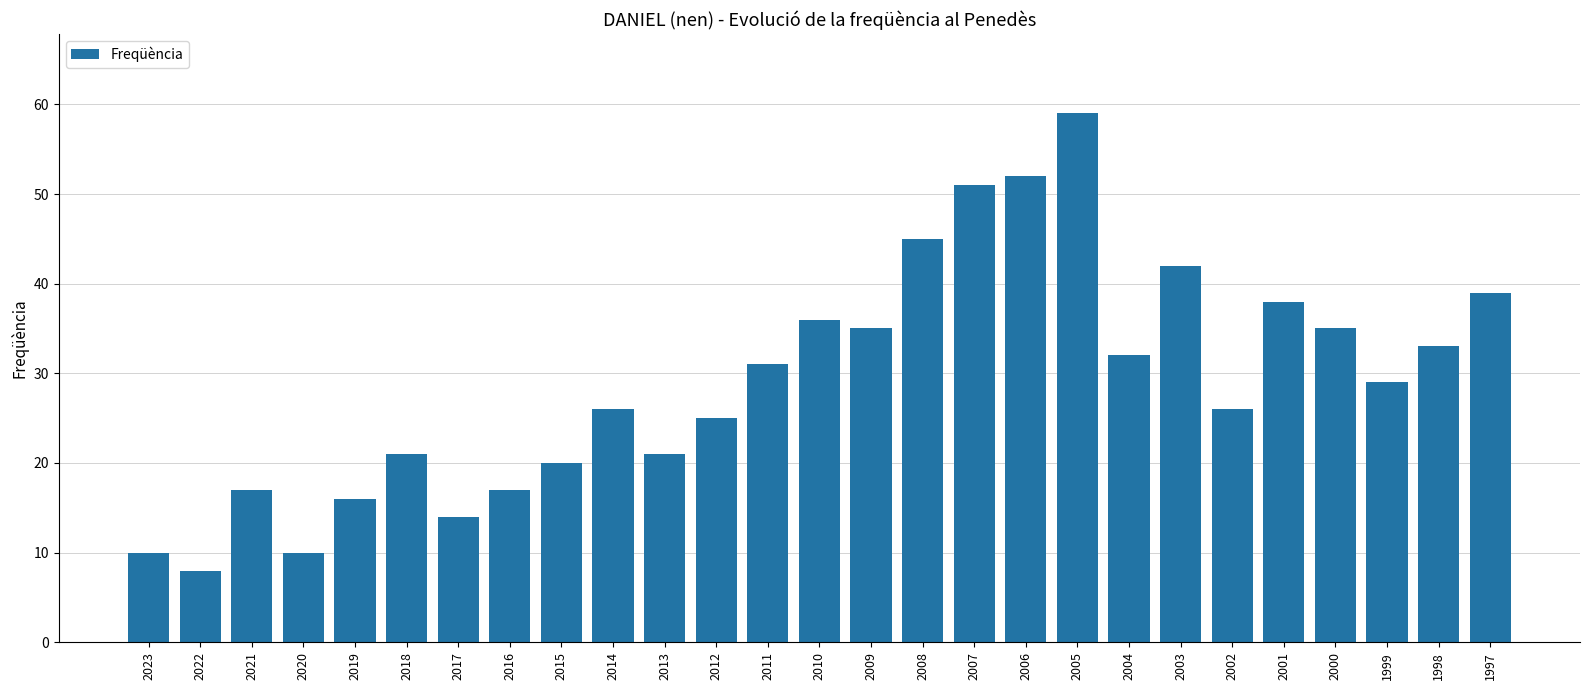

What is the value of the 18th bar from the left?

52